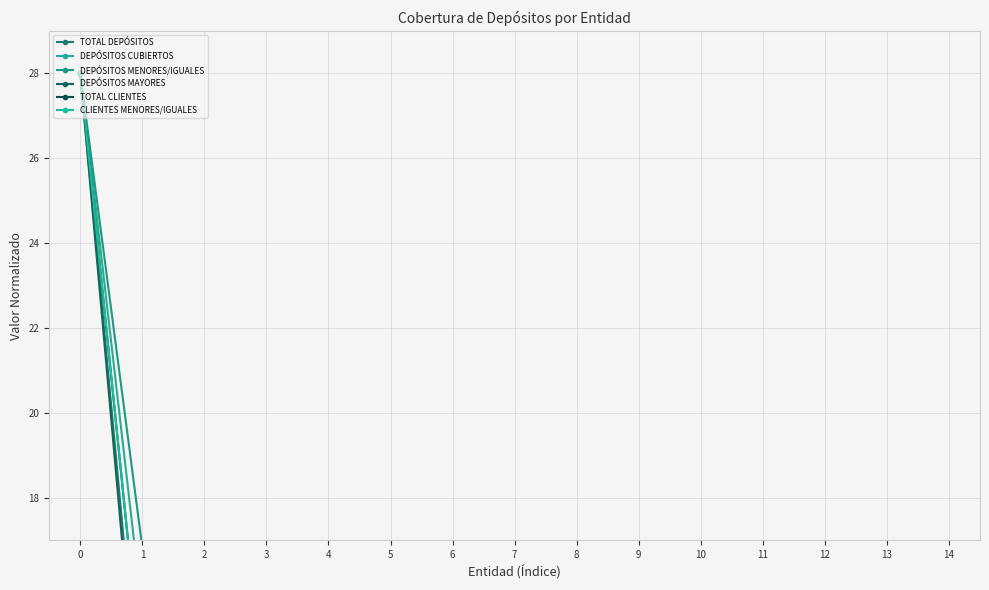

What is the difference between the DEPÓSITOS CUBIERTOS values at 8 and 5?

0.9